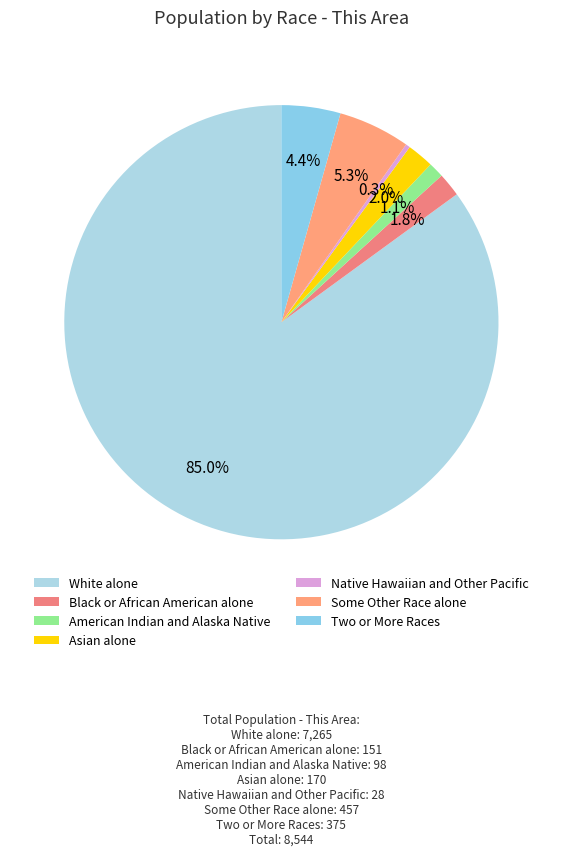

Rank the categories by value from lowest to highest.

Native Hawaiian and Other Pacific, American Indian and Alaska Native, Black or African American alone, Asian alone, Two or More Races, Some Other Race alone, White alone